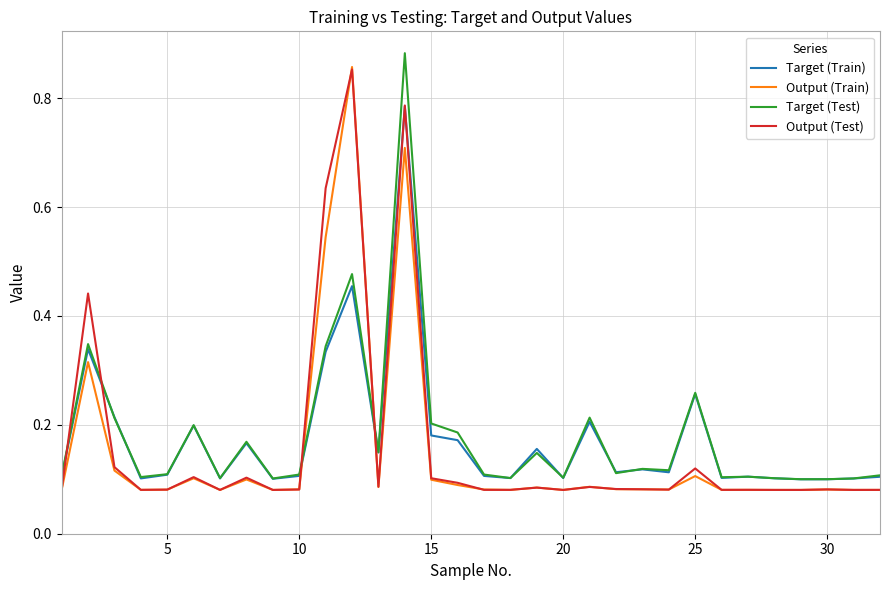

True or false: Target (Test) and Output (Test) intersect in this chart.

True